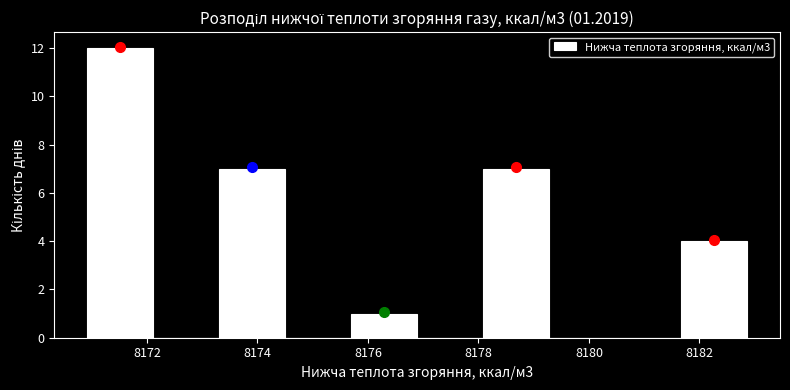

Which range on the x-axis has the tallest bar?

8171.0 to 8172.2